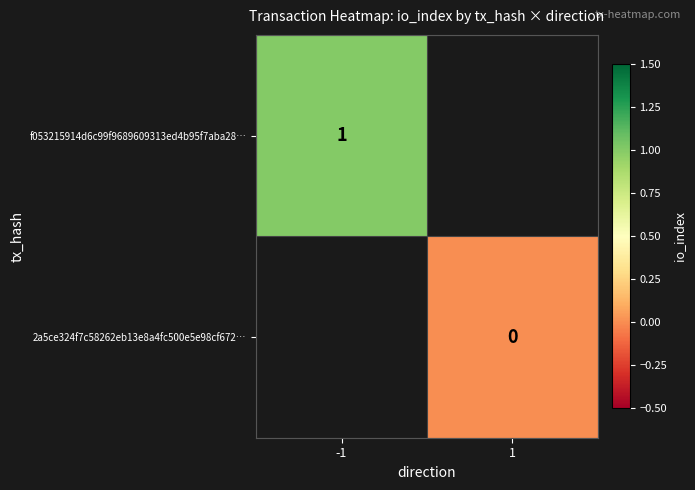

How many distinct data groups are displayed?

2